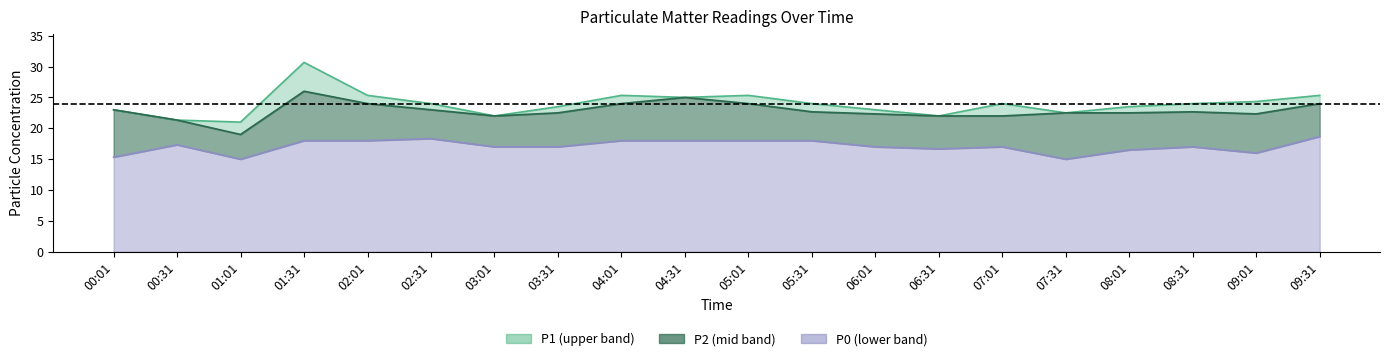

True or false: P0 and P2 cross at least once.

False